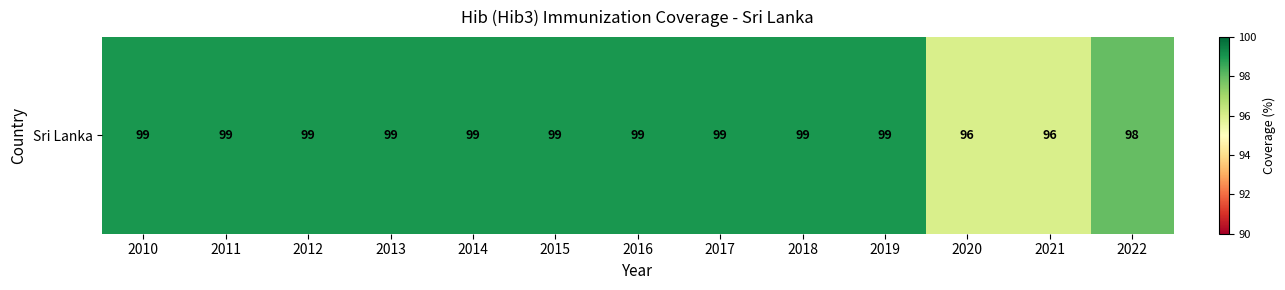

List the labels in order of value, smallest first.

2020, 2021, 2022, 2010, 2011, 2012, 2013, 2014, 2015, 2016, 2017, 2018, 2019